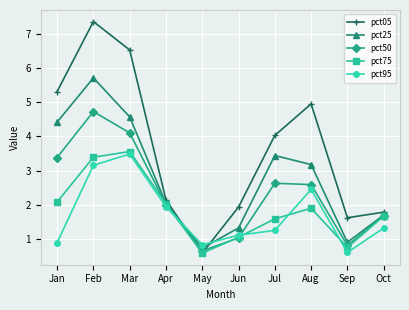

Between which two adjacent categories do pct50 and pct05 first intersect?

Apr and May